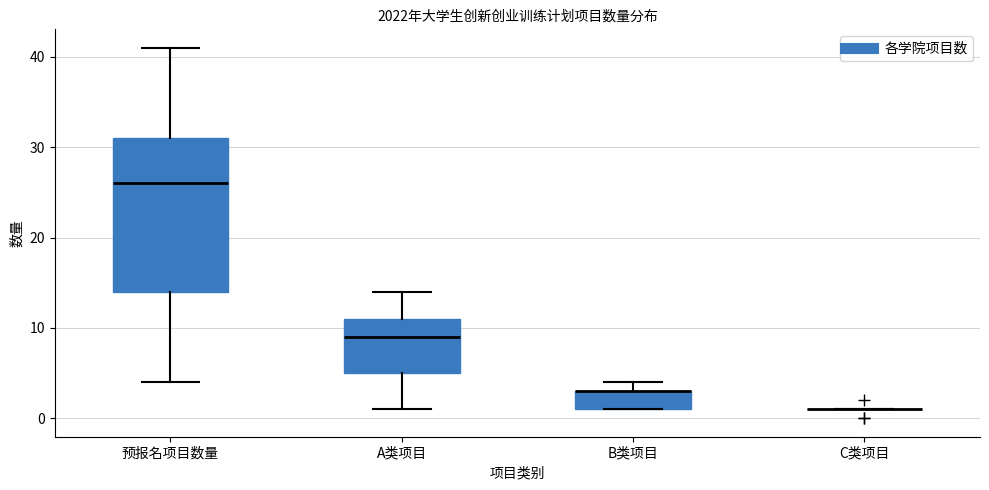

Where is the upper edge of the box for 预报名项目数量 on the y-axis? The values are not printed on the chart, so give them approximately, as read against the axis.

31